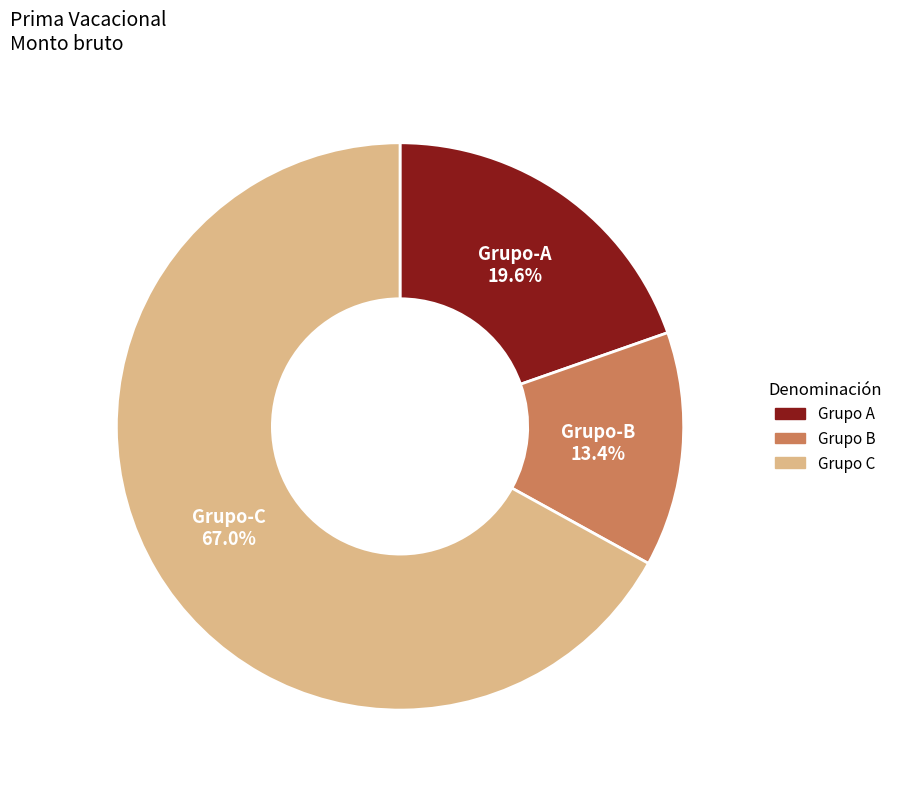

To the nearest percent, what is the difference between the largest and smallest slice percentages?

54%